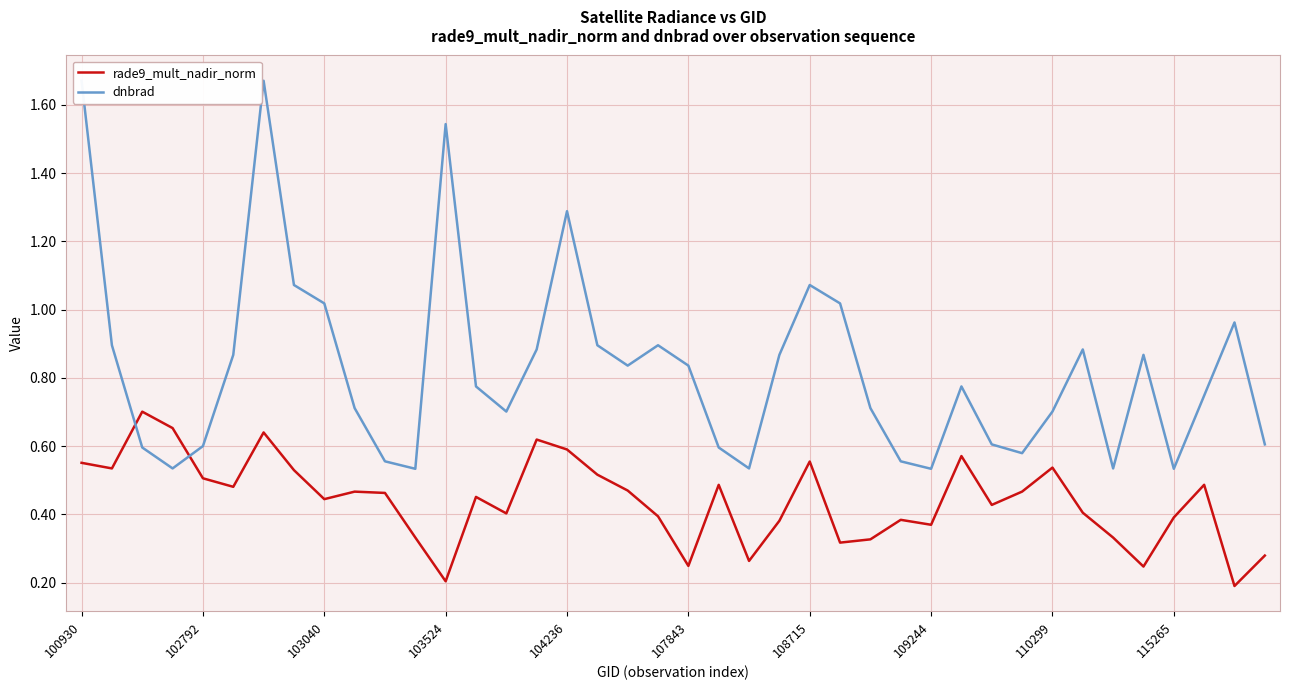

Which series has the largest range (max minus min)?

dnbrad